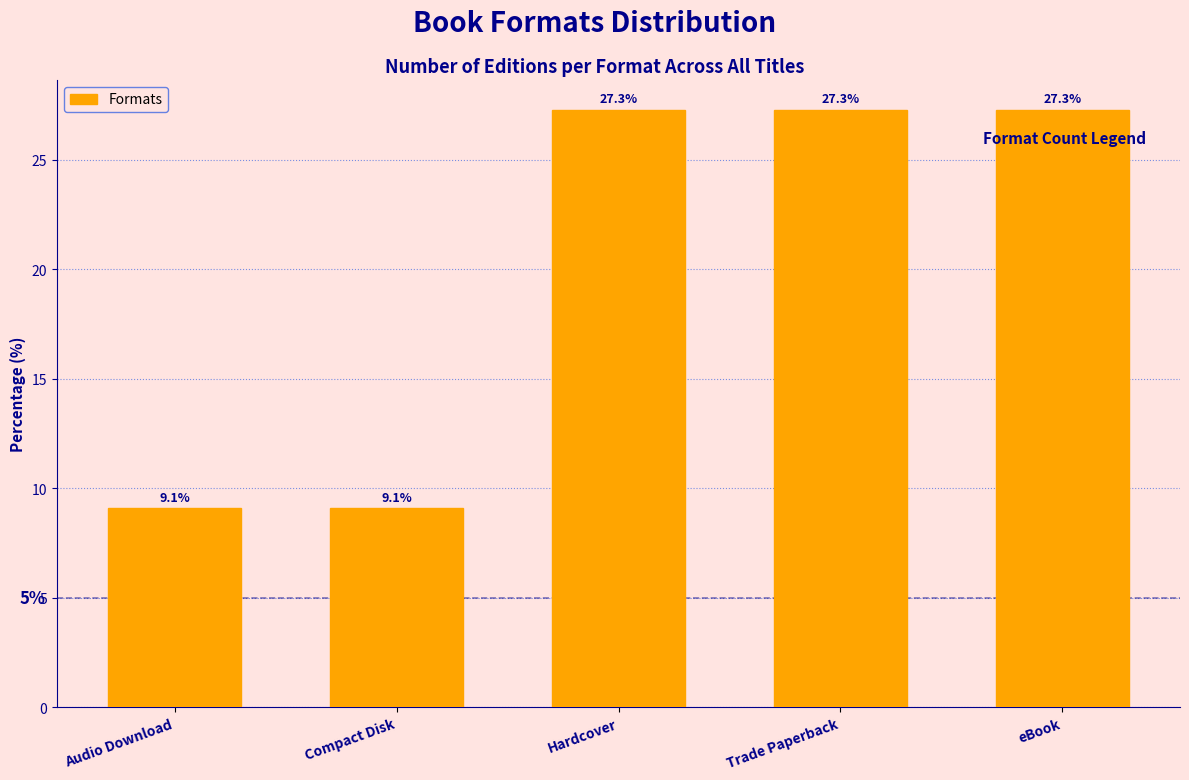

Reading left to right, what are all the values shown in this chart?

9.1	9.1	27.3	27.3	27.3